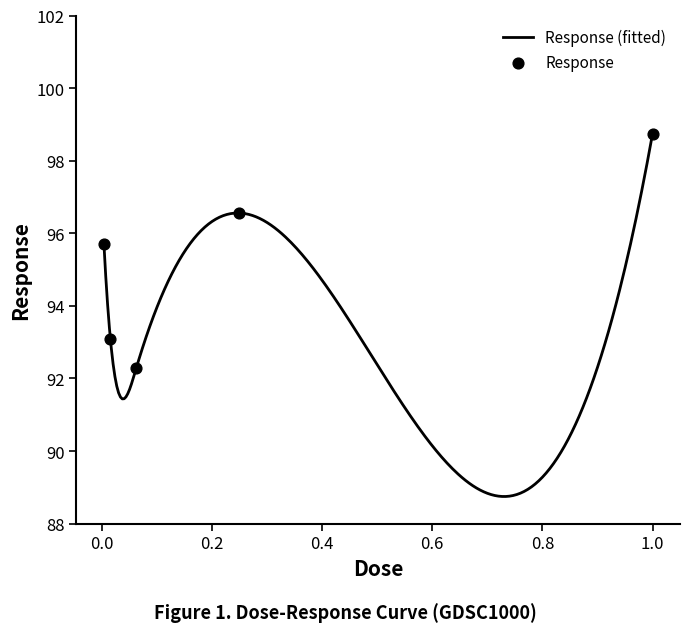

What is the change in value from 0.015625 to 1.0?

+5.7